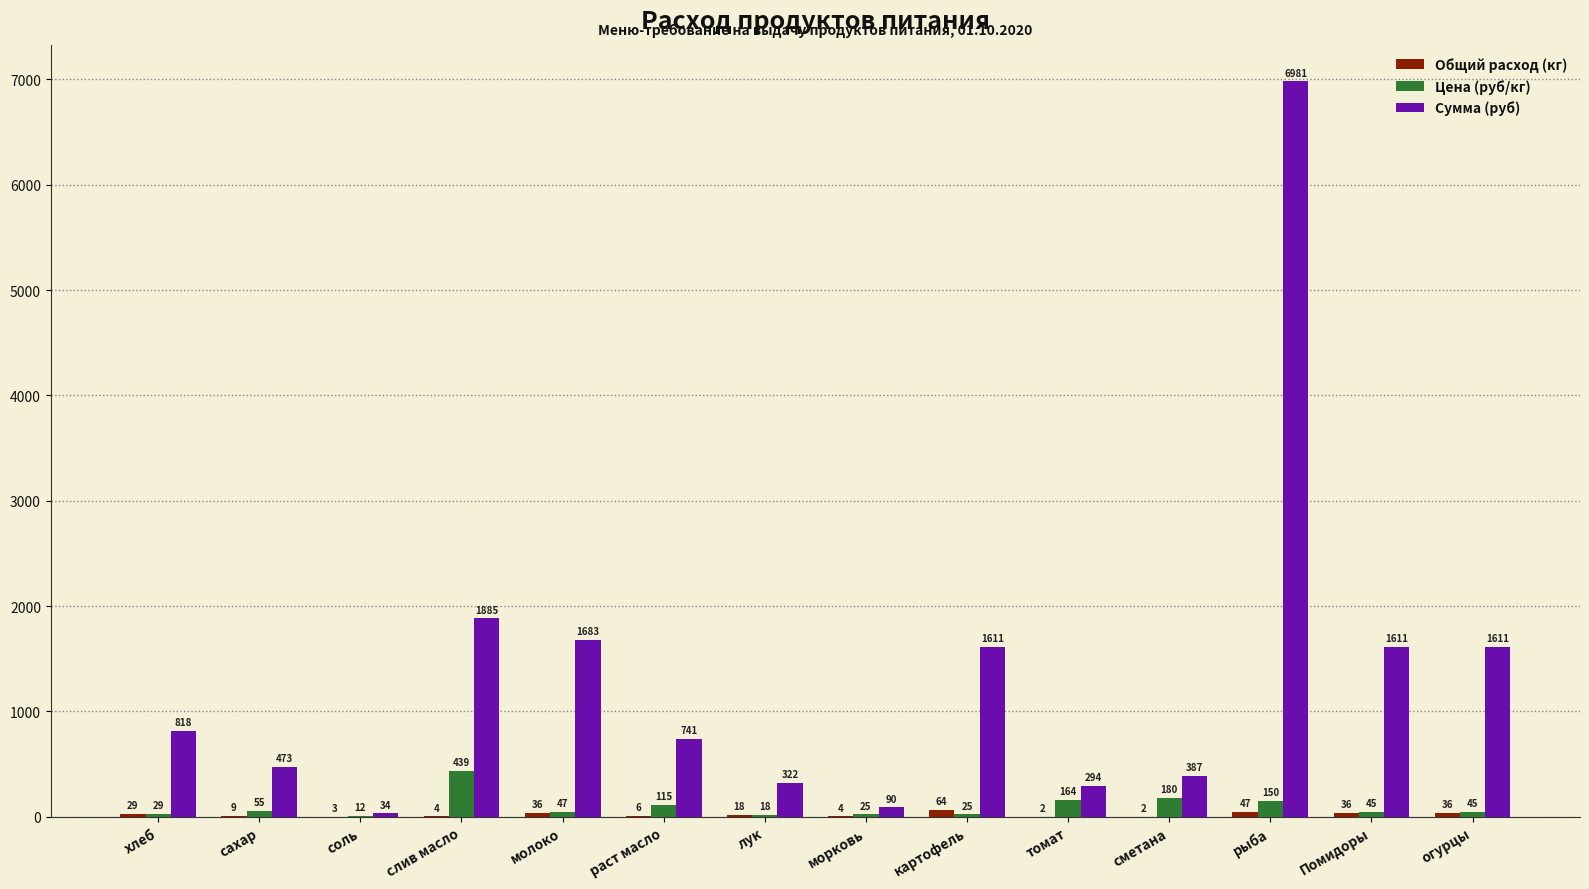

Which series has the largest total across all categories?

Сумма (руб)